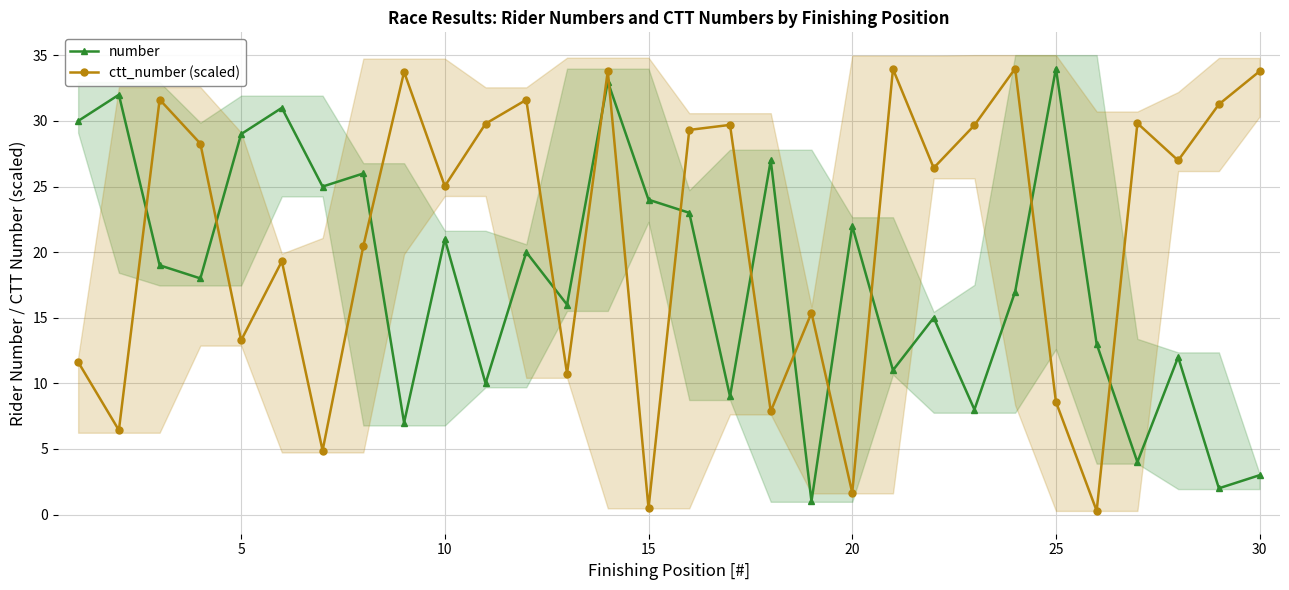

How many interior local peaks does the number series have?

11